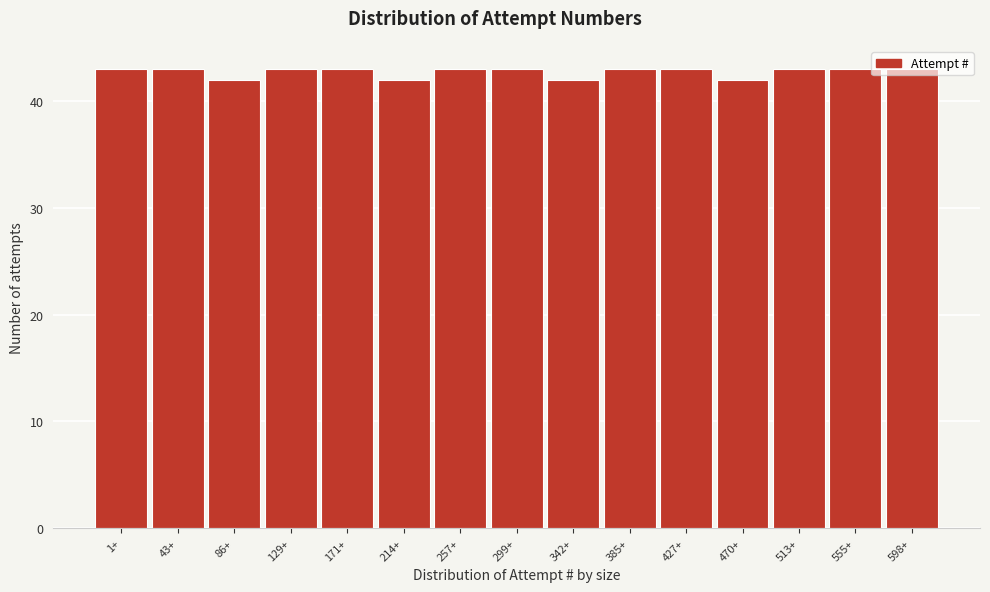

What is the minimum value shown in the chart?

42